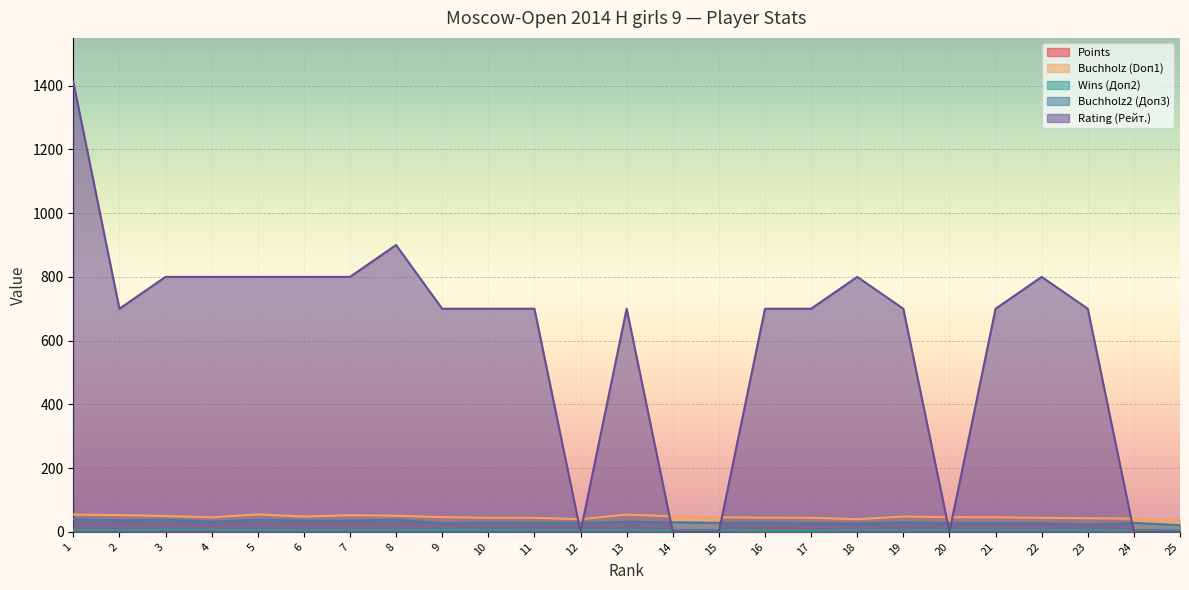

True or false: Buchholz (Doп1) has more than 1 interior local peaks.

True